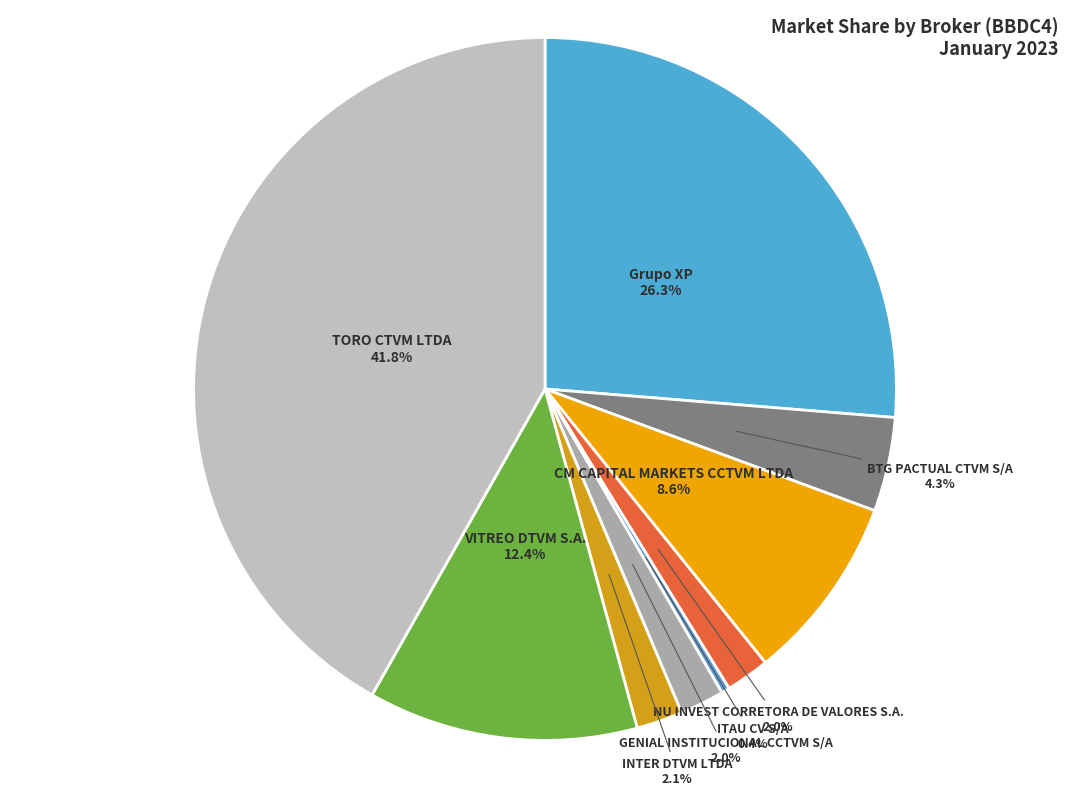

Between VITREO DTVM S.A. and TORO CTVM LTDA, which is larger?

TORO CTVM LTDA